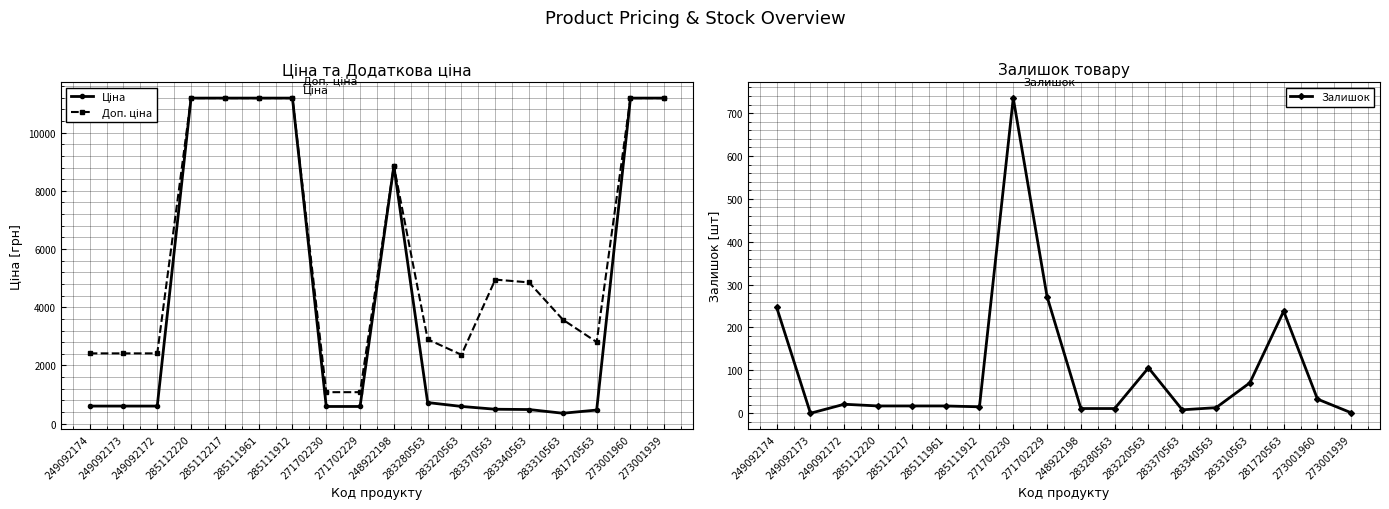

How many values in the Ціна series are below 603?

7